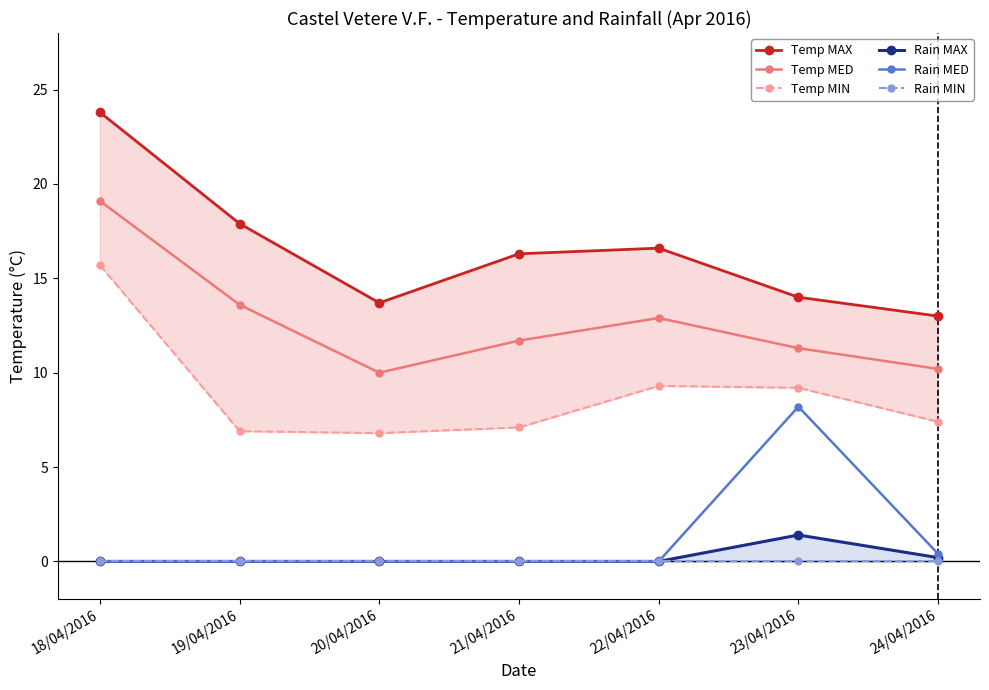

Between 19/04/2016 and 24/04/2016, which series saw the biggest shift?

Temp MAX